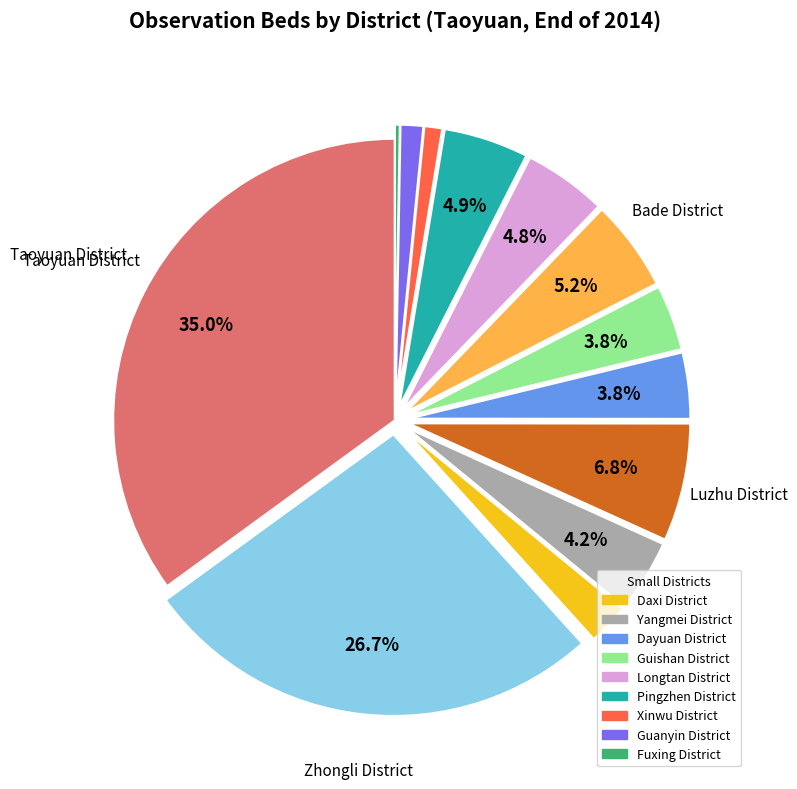

Does any single category account for the majority?

No